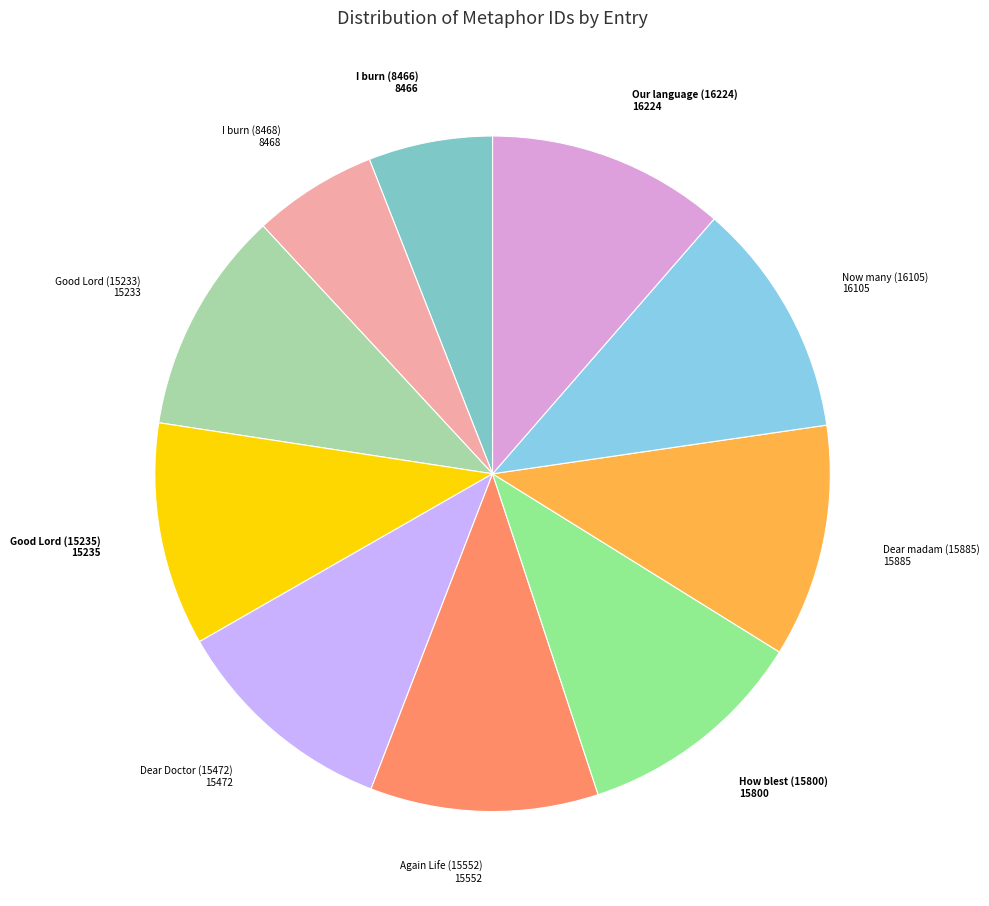

Rank the categories by value from lowest to highest.

I burn (8466), I burn (8468), Good Lord (15233), Good Lord (15235), Dear Doctor (15472), Again Life (15552), How blest (15800), Dear madam (15885), Now many (16105), Our language (16224)